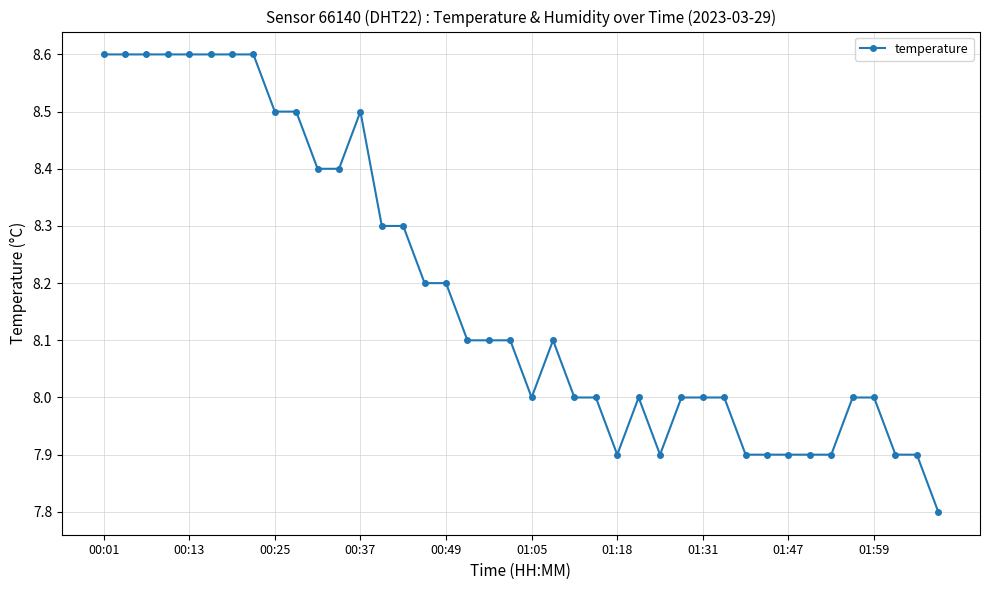

What is the sum of all values?

327.4